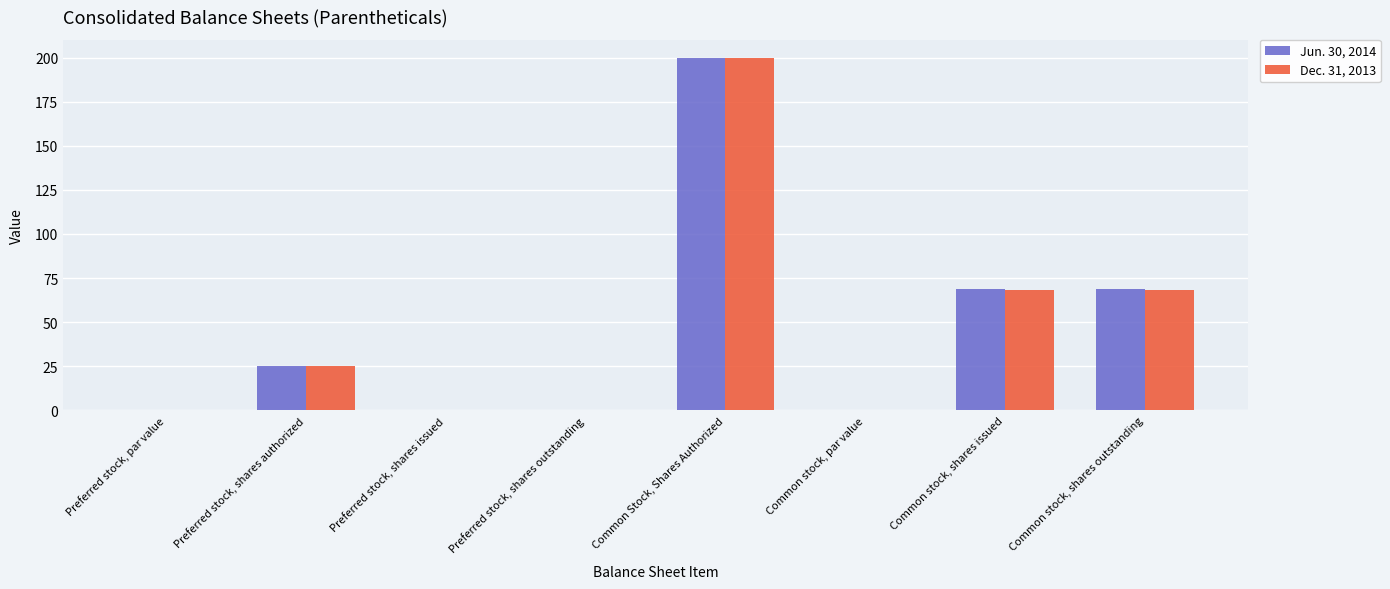

Between Common Stock, Shares Authorized and Common stock, shares issued, which series saw the biggest shift?

Dec. 31, 2013